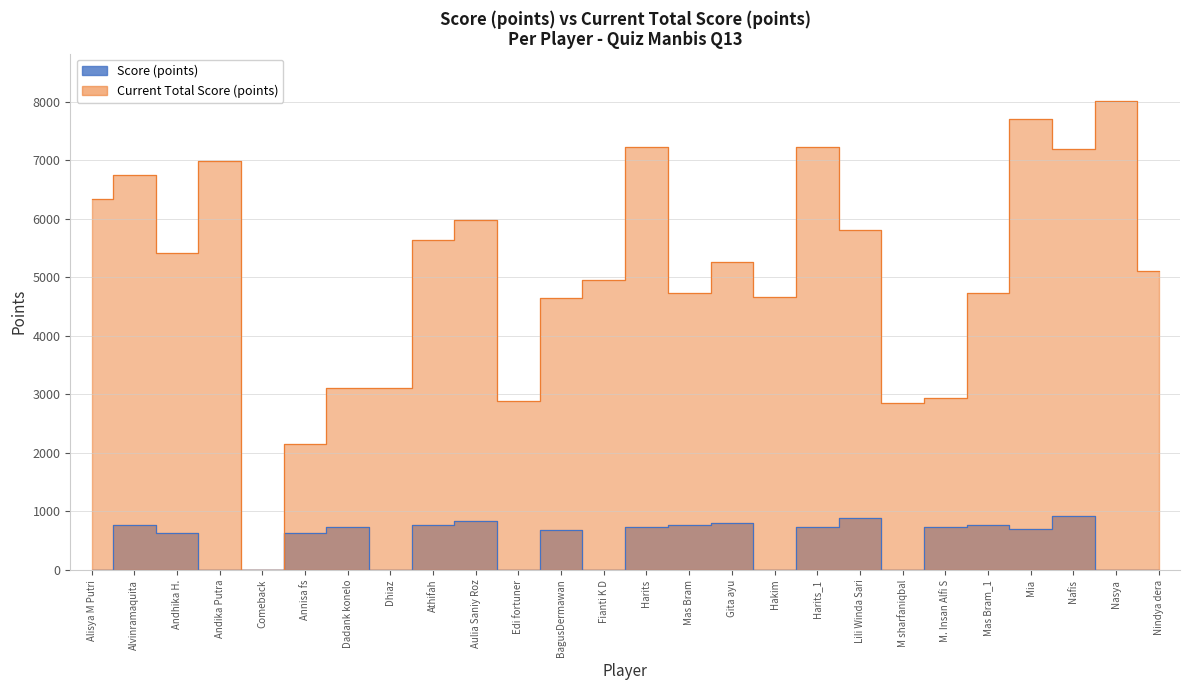

True or false: Score (points) and Current Total Score (points) intersect in this chart.

False